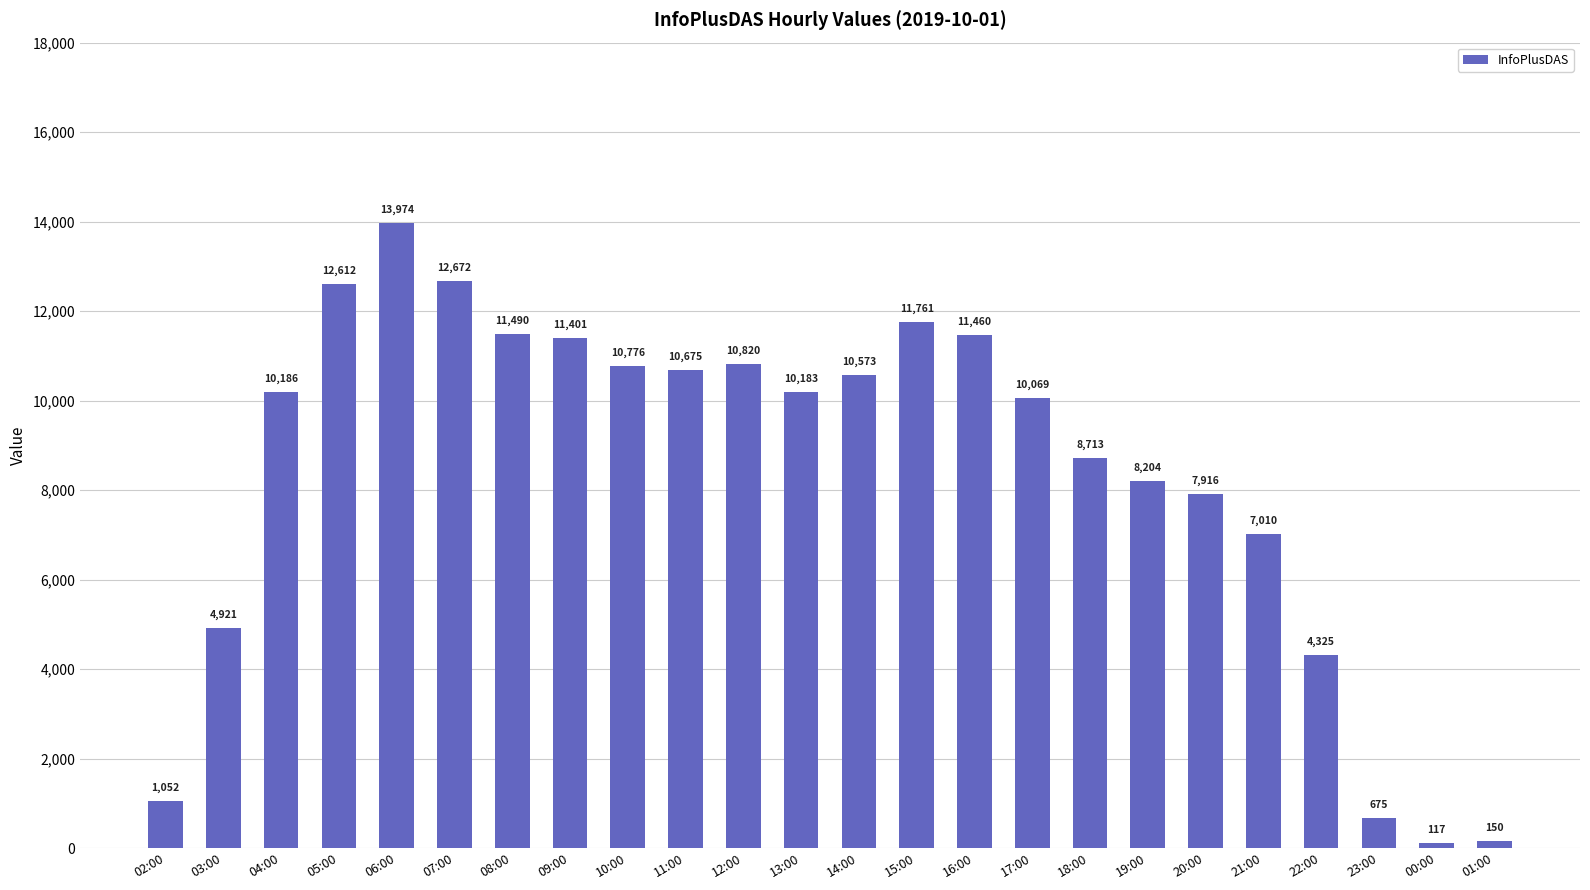

Which category has the lowest value across all series?

00:00